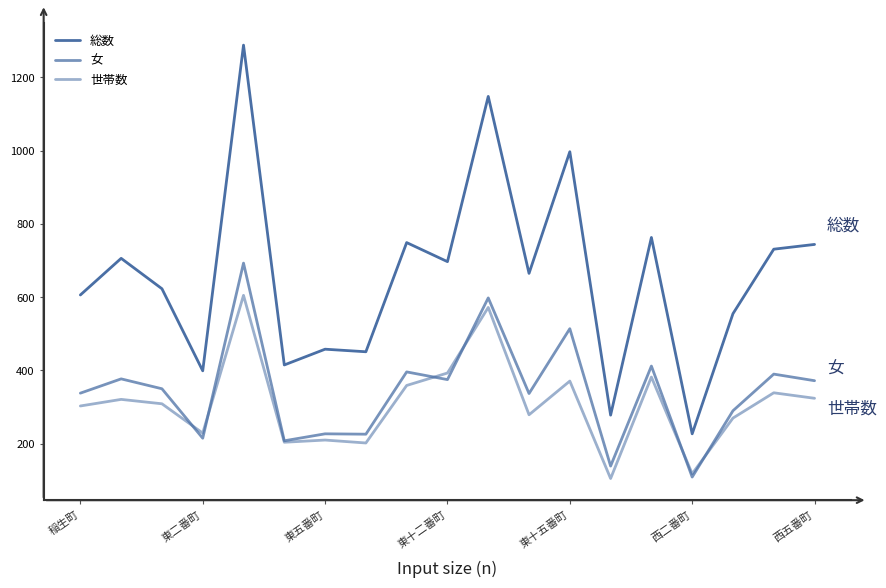

How many lines are shown in the chart?

3